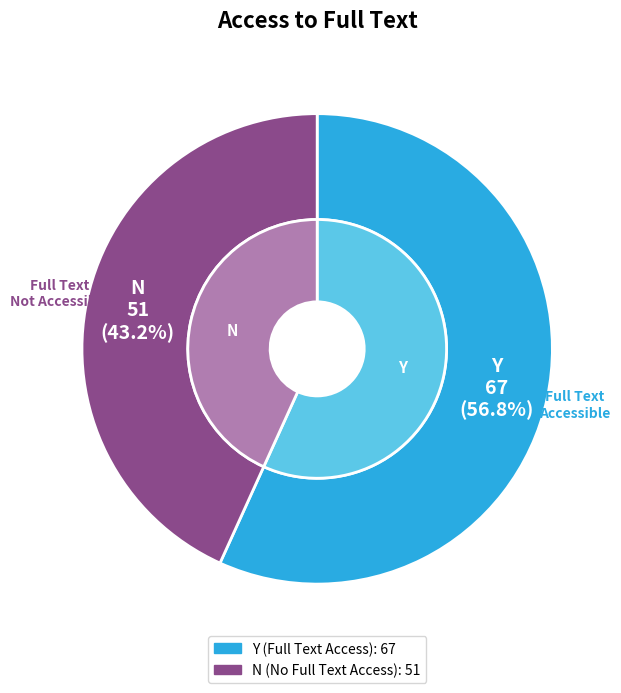

The Y slice represents 57% of the pie. True or false?

True